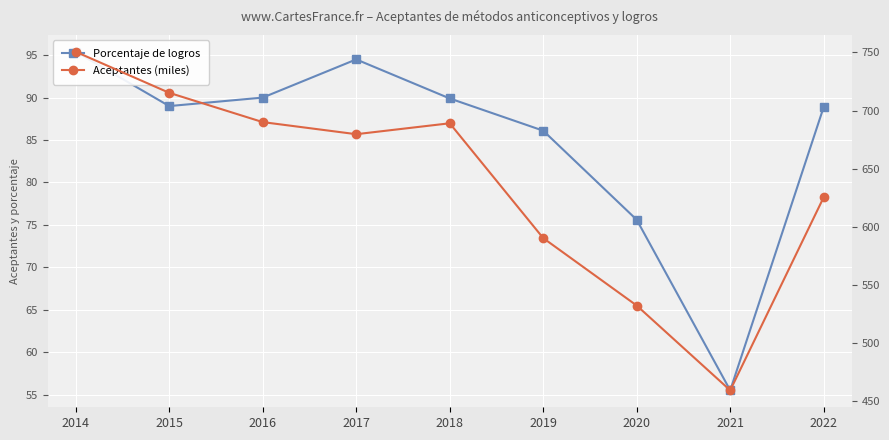

How many lines are shown in the chart?

2